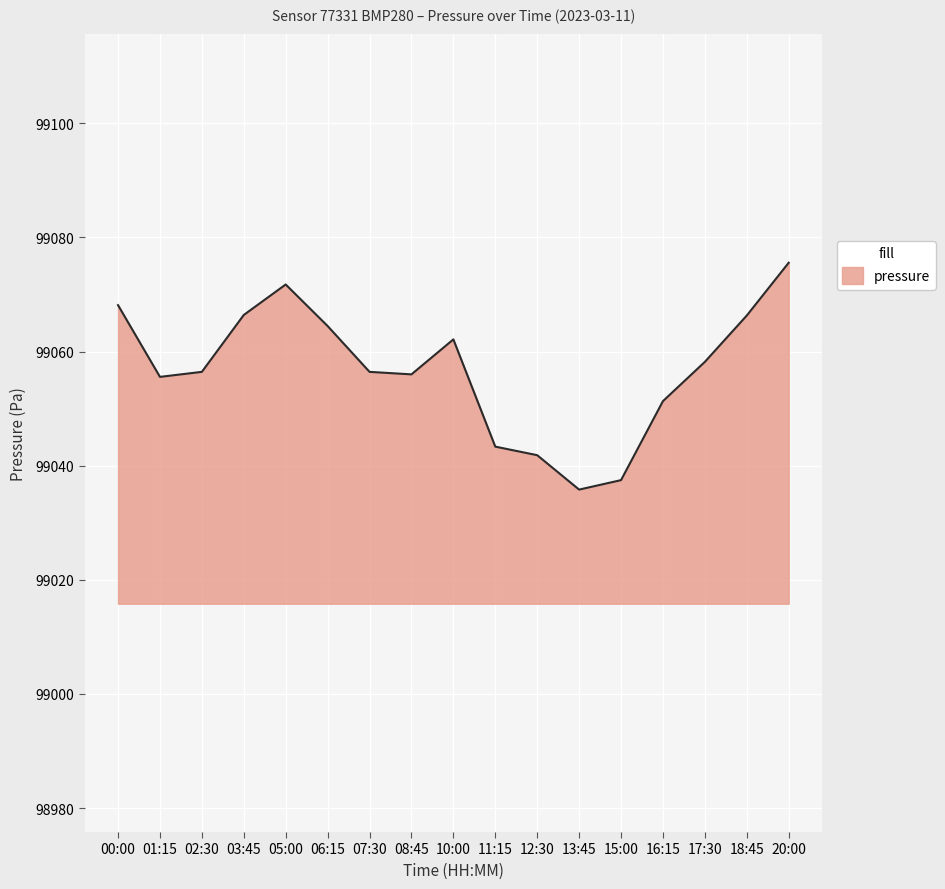

Between 05:00 and 11:15, which is larger?

05:00